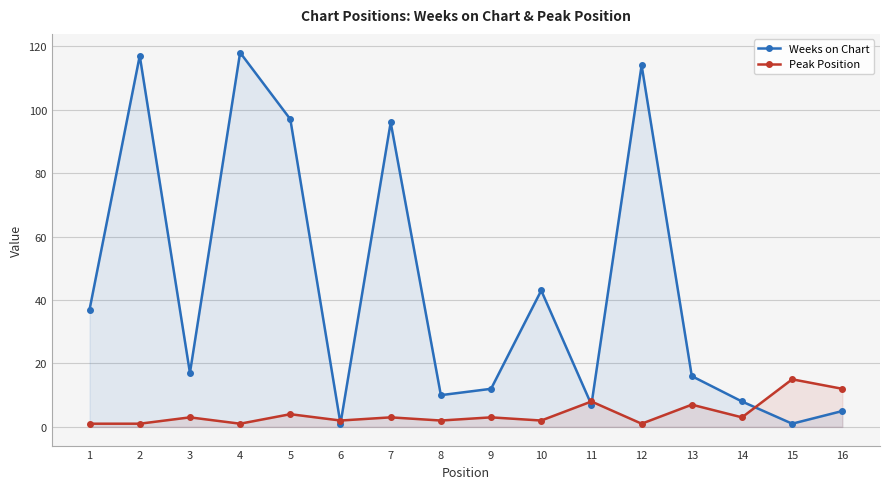

What is the total value across all series at 11?

15